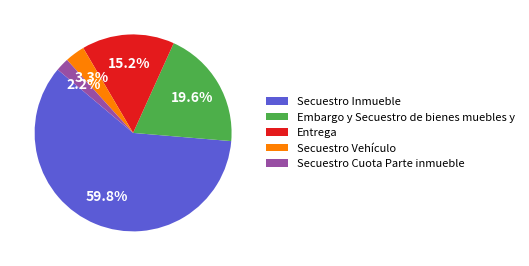

To the nearest percent, what is the combined percentage of Secuestro Vehículo and Entrega?

18%